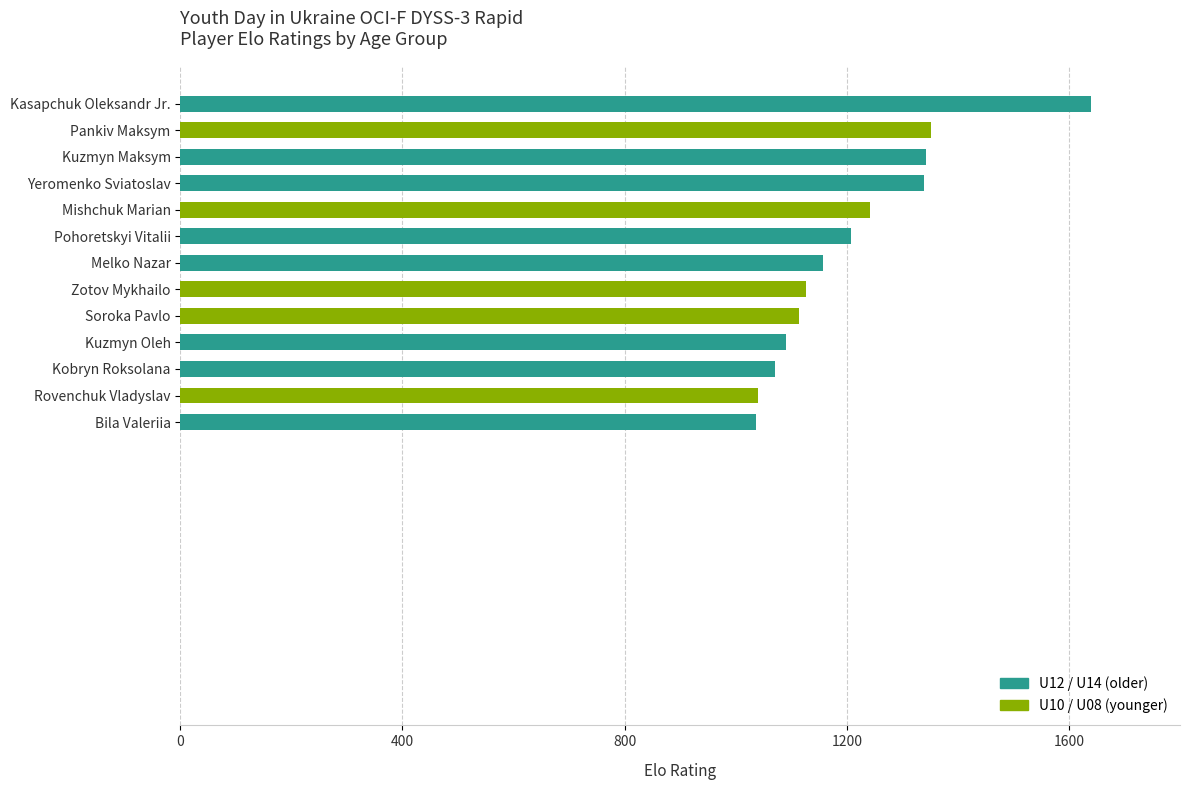

What is the ratio of the value at Pankiv Maksym to the value at Soroka Pavlo?

1.2